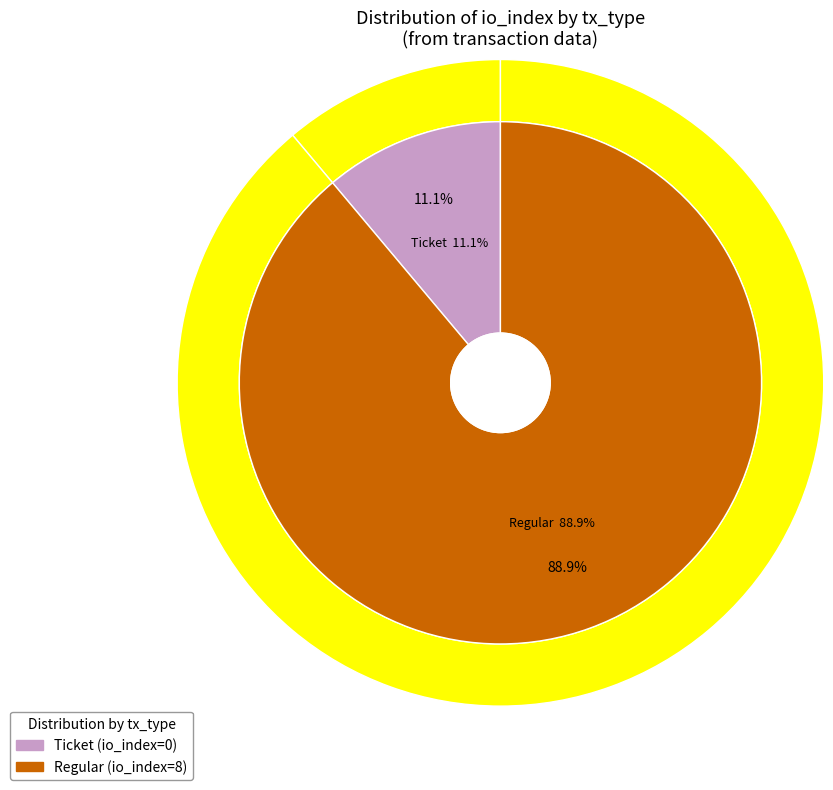

Rank the categories by value from highest to lowest.

Regular, Ticket